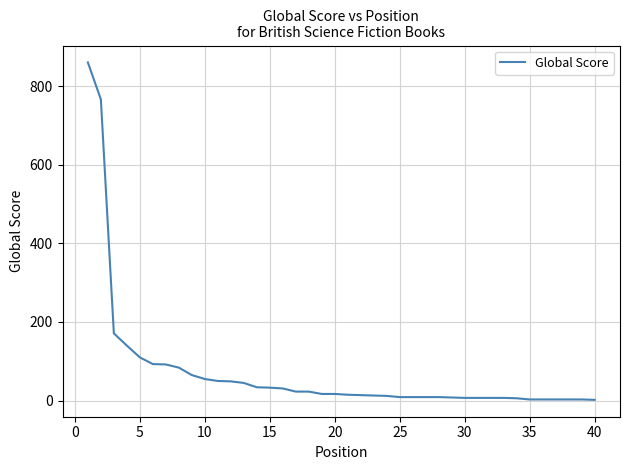

What is the greatest value displayed?

860